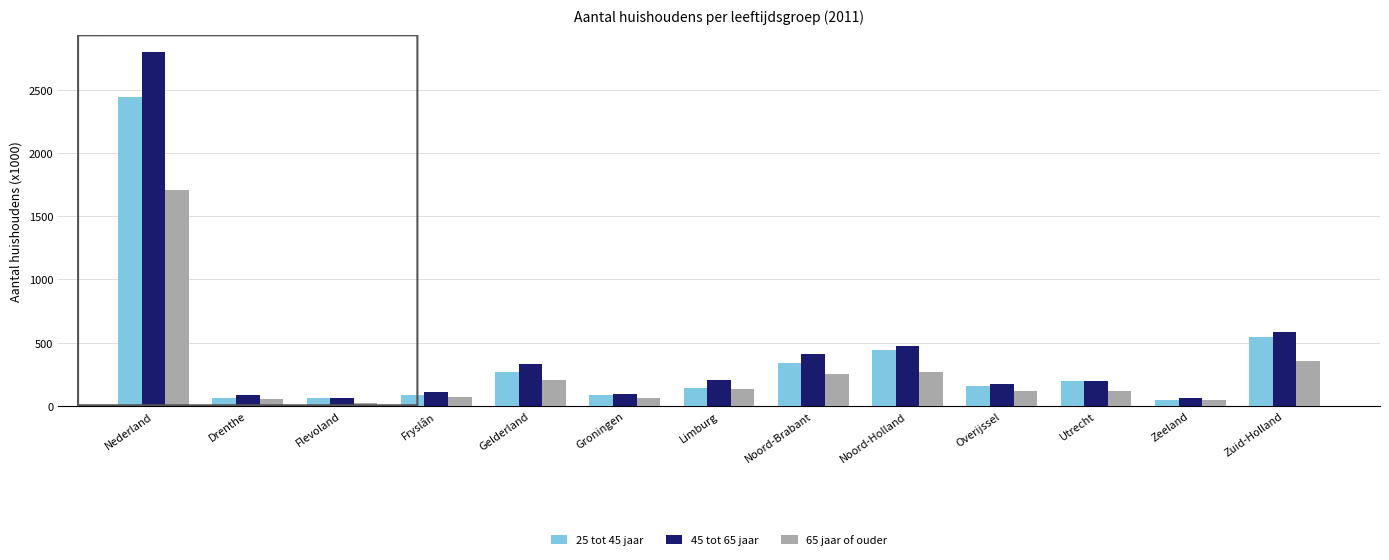

At which category is the sum across all series the highest?

Nederland